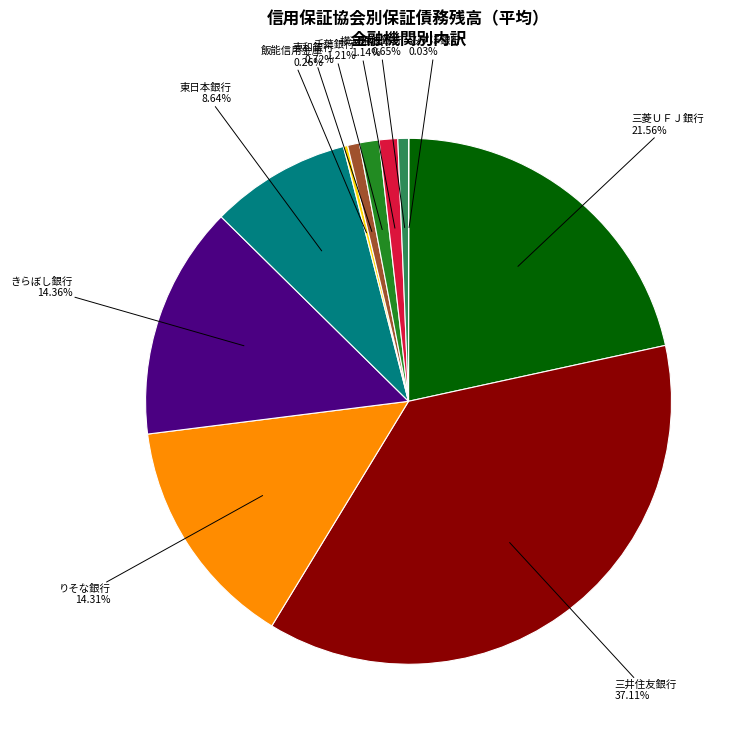

Does any single category account for the majority?

No